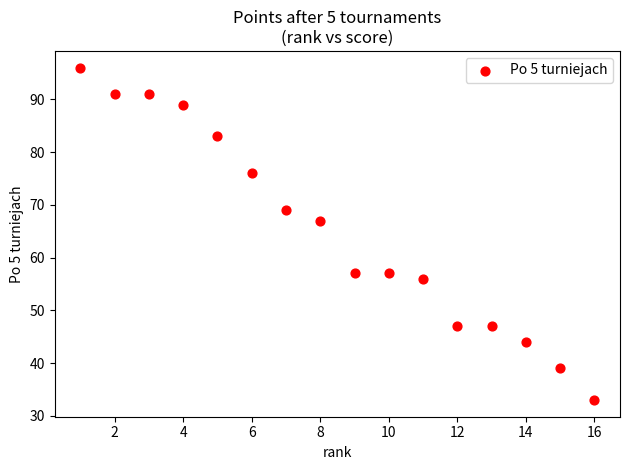

What is the range of X values (max minus min)?

15